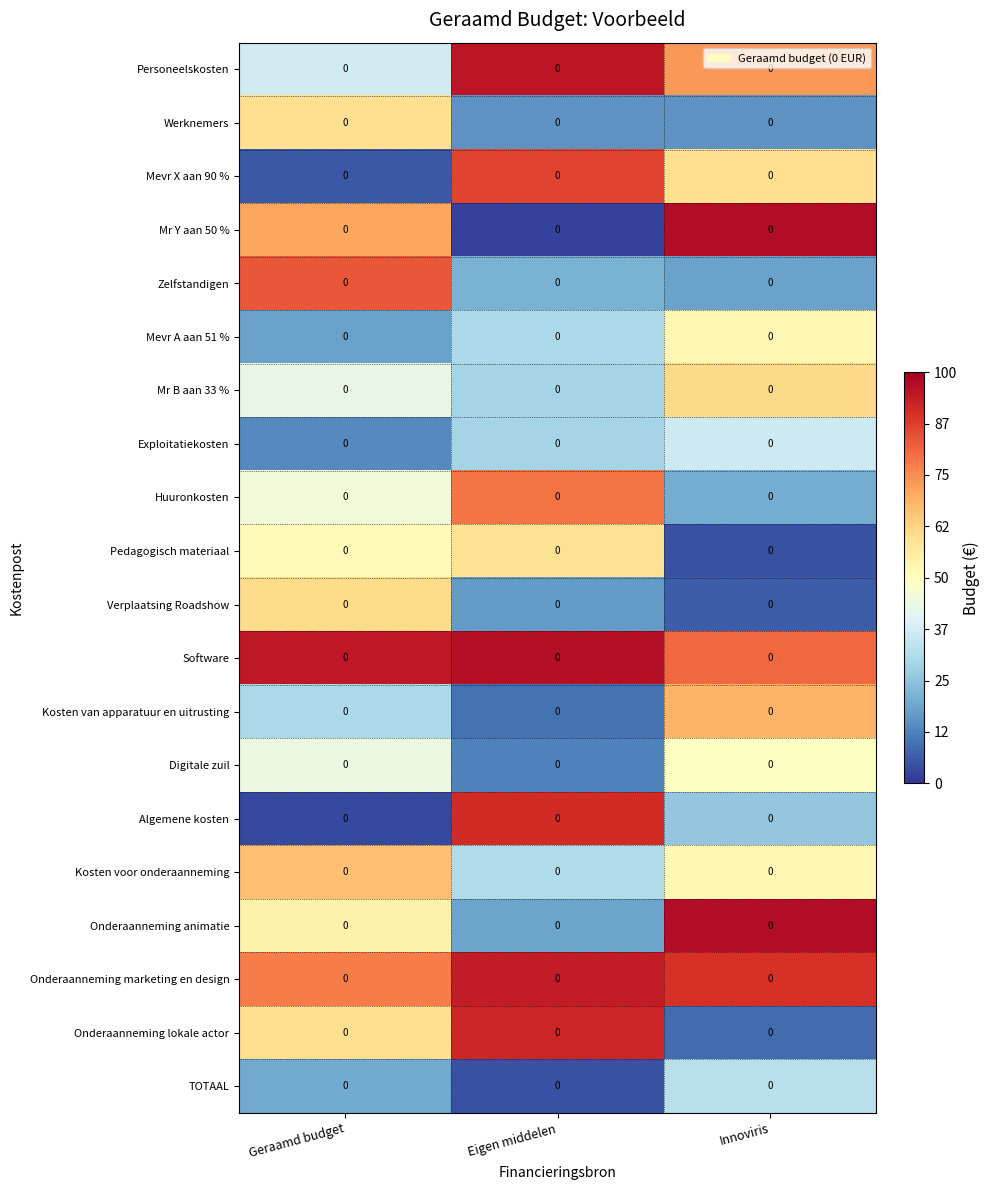

Which series has the largest total across all categories?

Software